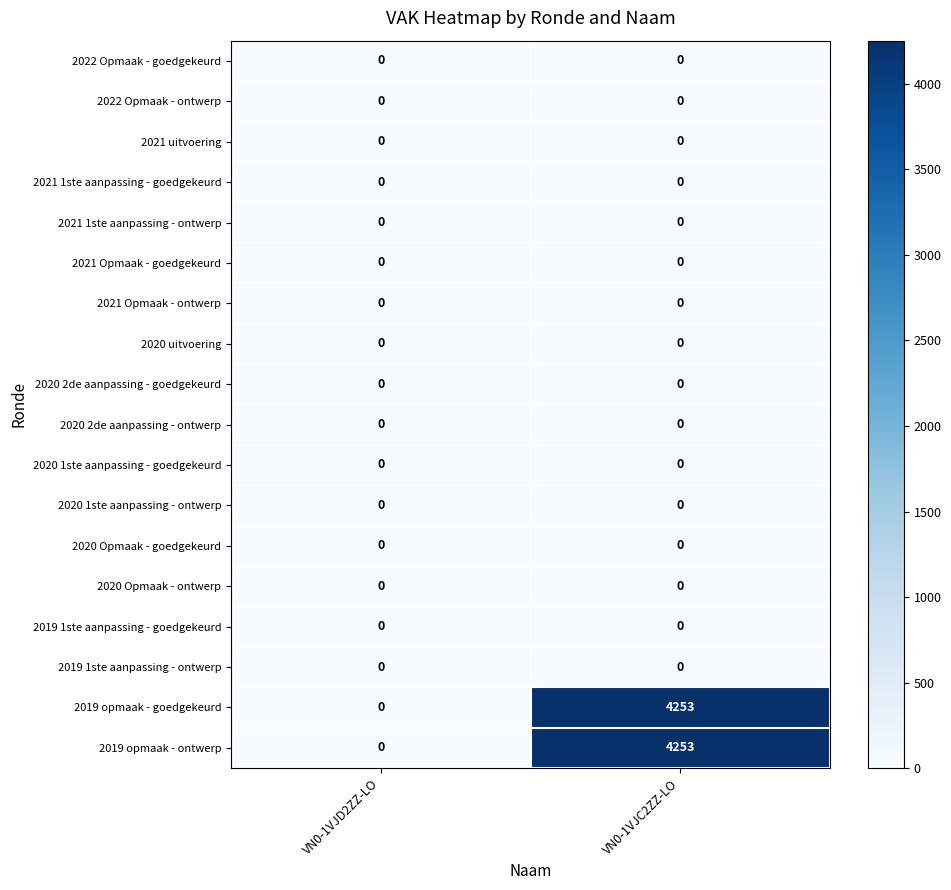

How many data points in 2019 opmaak - ontwerp are less than 4253?

1